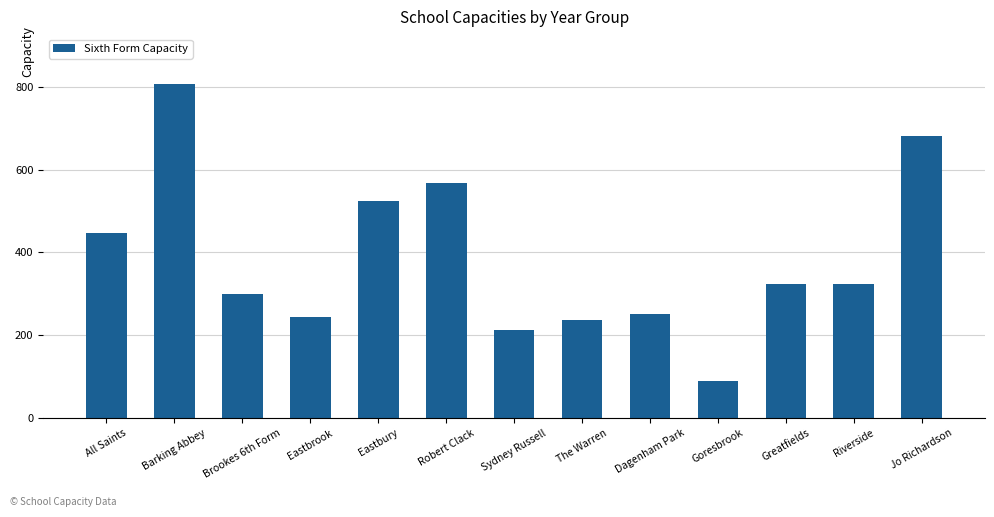

What is the change in value from Robert Clack to Dagenham Park?

-315